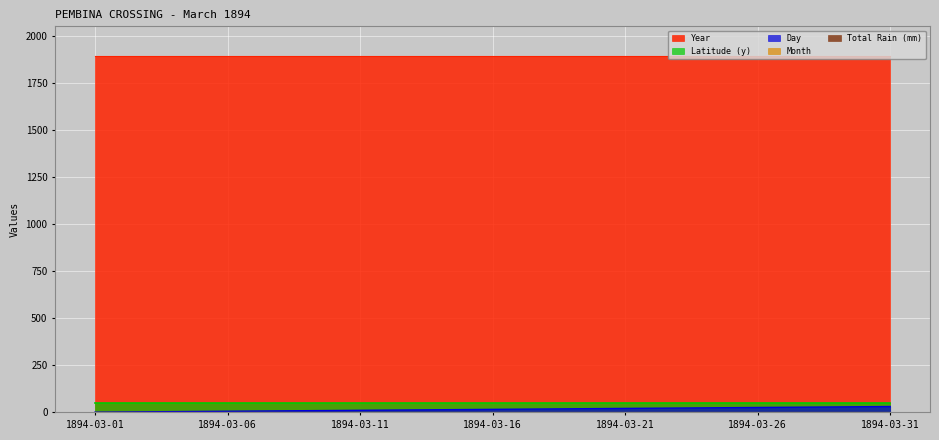

Which series has the largest range (max minus min)?

Day